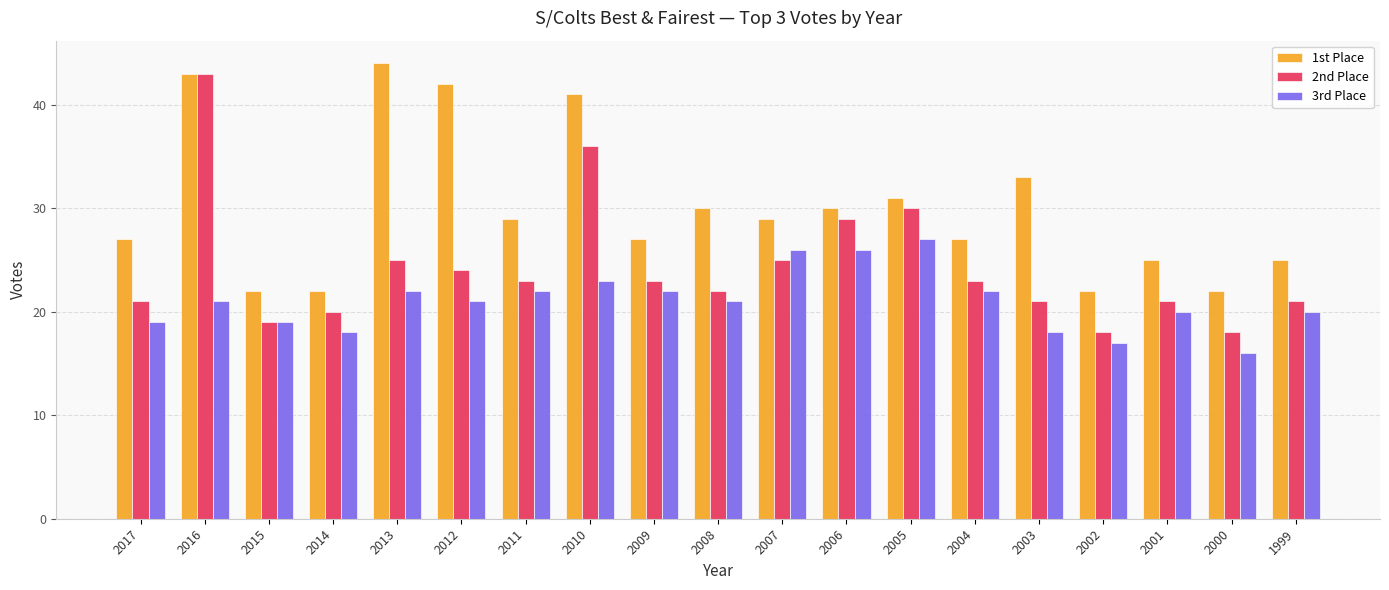

What are all the series names shown in the legend?

1st Place, 2nd Place, 3rd Place